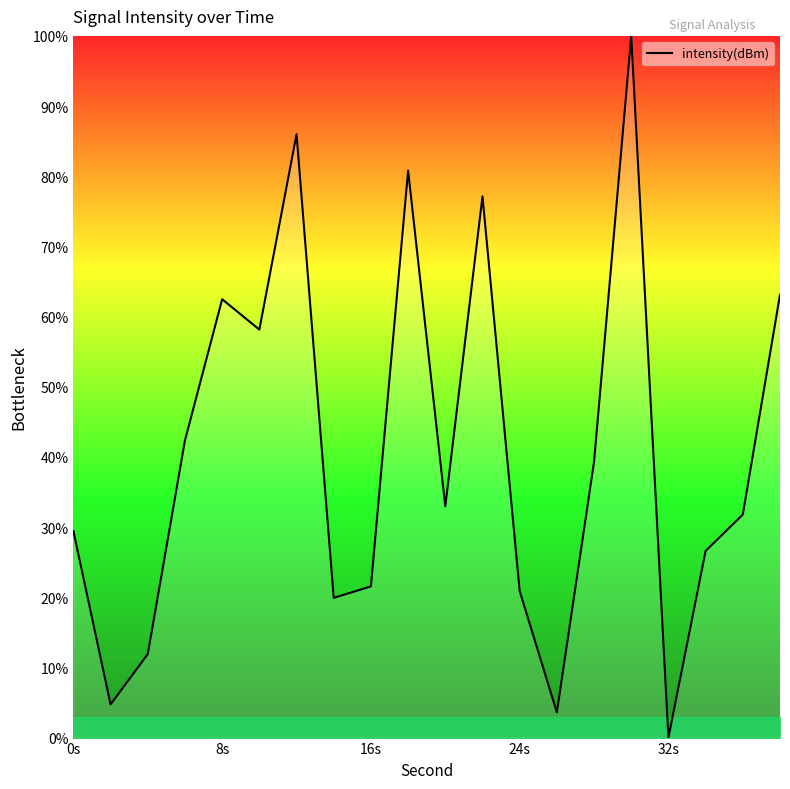

What is the difference between the maximum and minimum values?

100.0